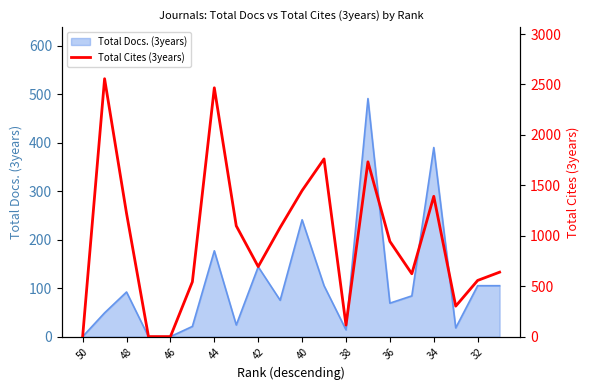

Reading right to left, extract all data points from this chart.

639	557	302	1391	623	944	1733	114	1762	1448	1082	694	1098	2467	543	0	0	1222	2557	0